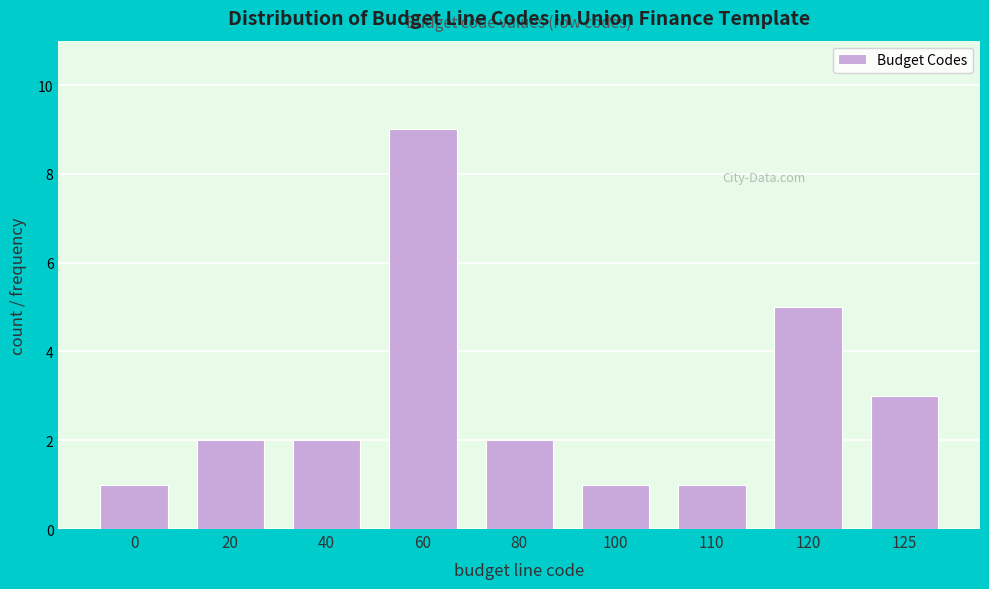

Reading left to right, what are all the values shown in this chart?

0=1	20=2	40=2	60=9	80=2	100=1	110=1	120=5	125=3